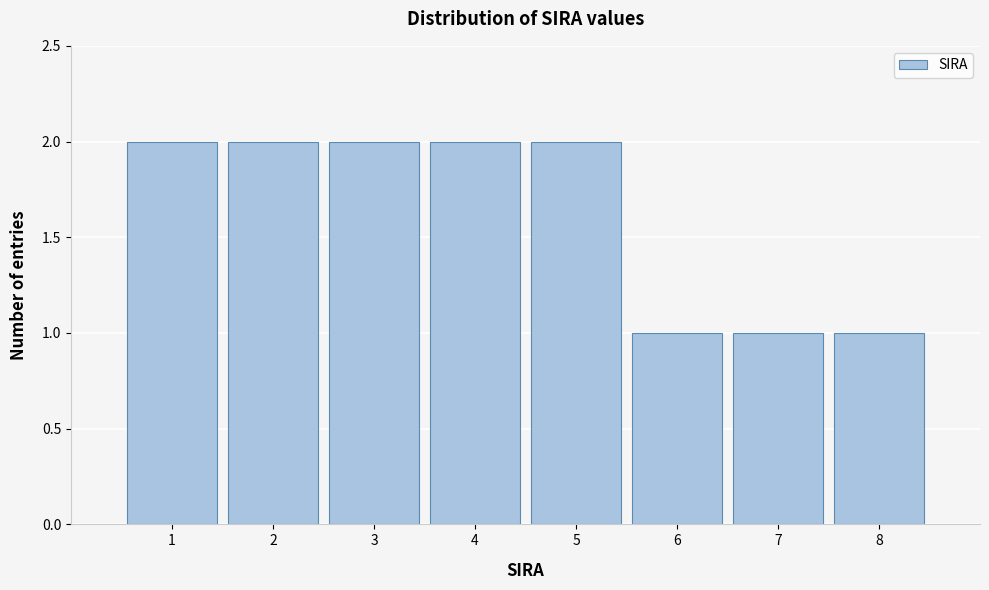

What is the height of the bar covering 2.5 to 3.5 on the x-axis? The values are not printed on the chart, so give them approximately, as read against the axis.

2